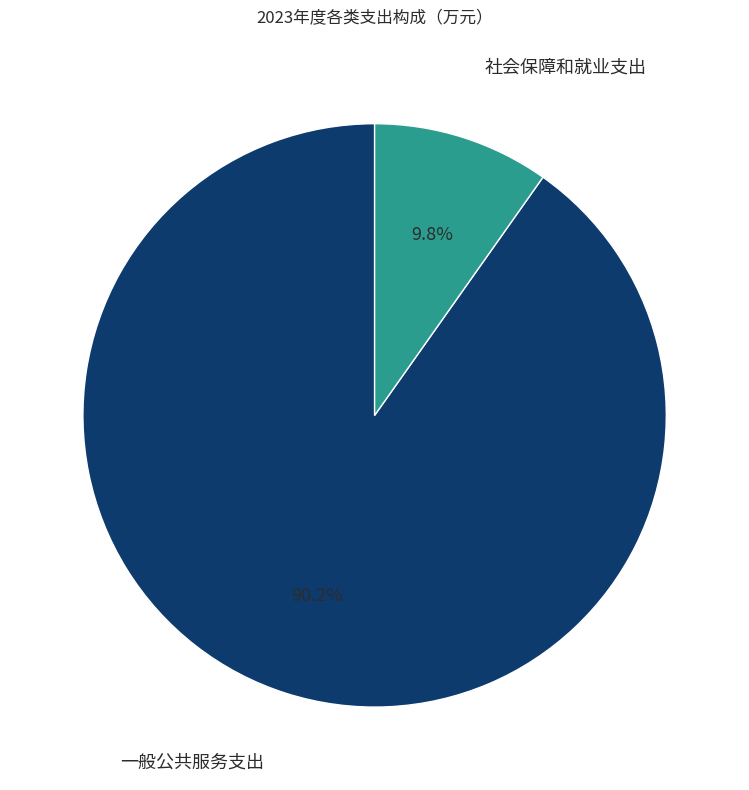

Does any single category account for the majority?

Yes